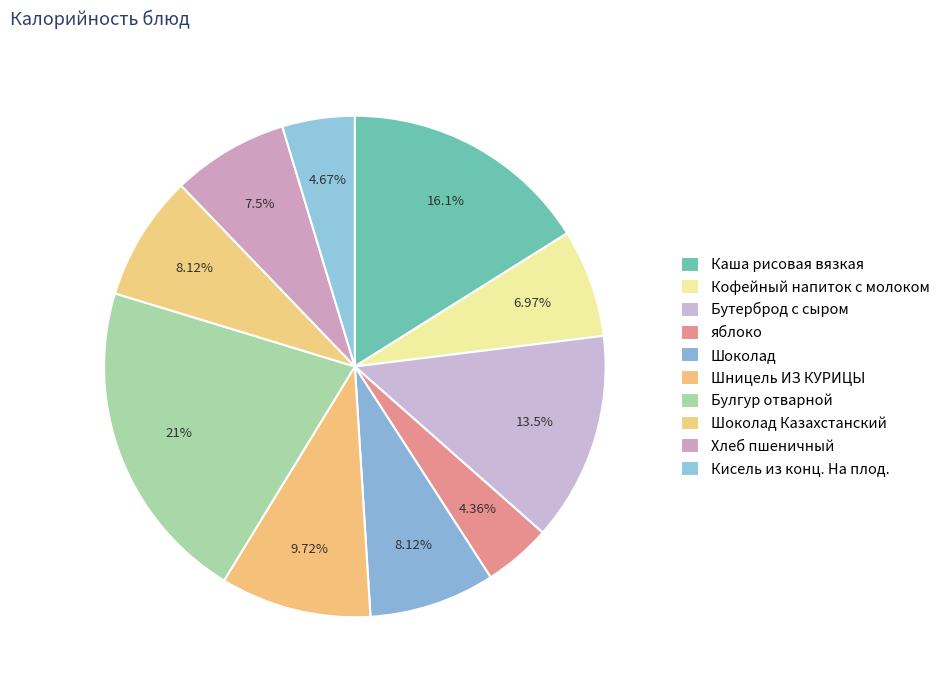

What is the smallest slice in the pie chart?

яблоко